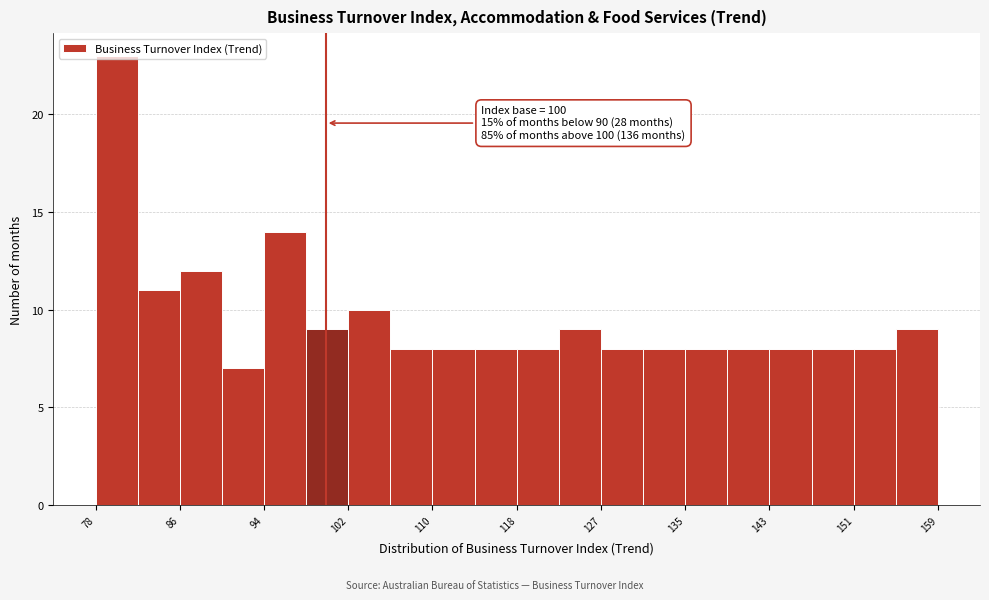

Which range on the x-axis has the tallest bar?

78 to 82